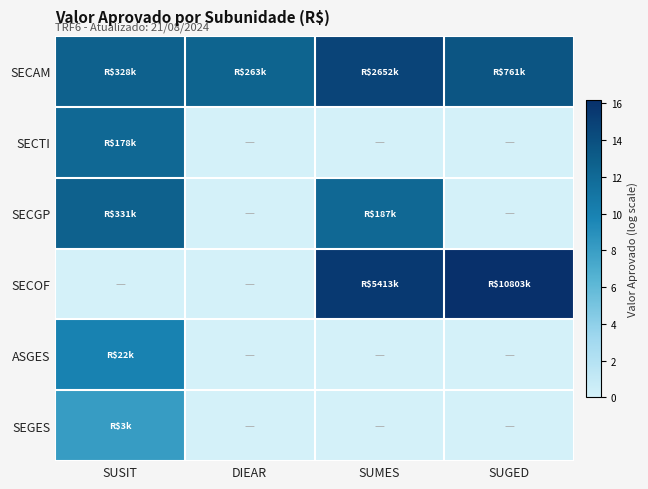

What is the total value across all series at SUGED?

29.7